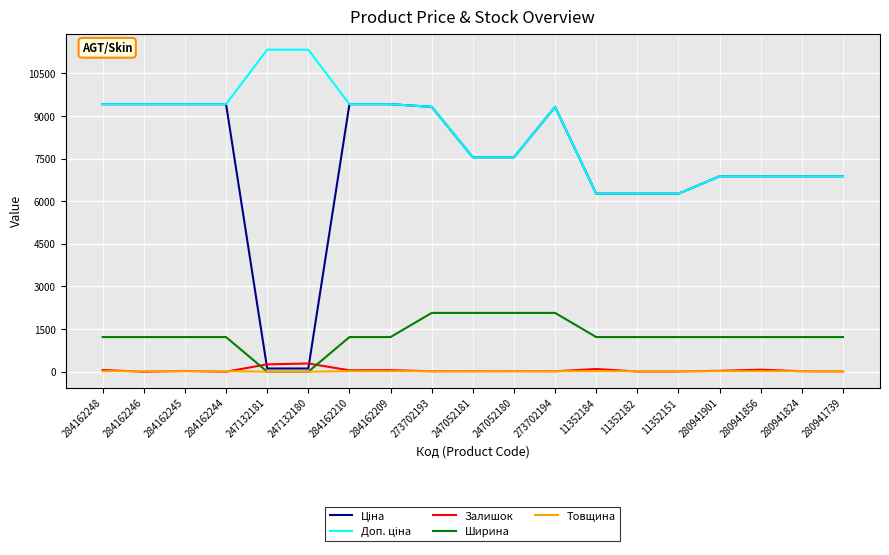

The value of Ширина at 273702193 is 1143.1. True or false?

False